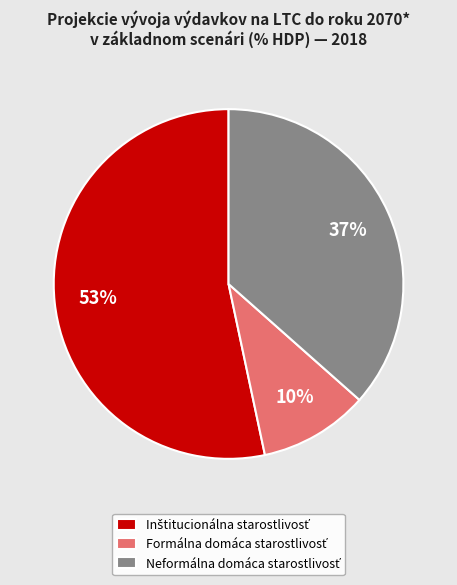

To the nearest percent, what is the difference between the largest and smallest slice percentages?

43%